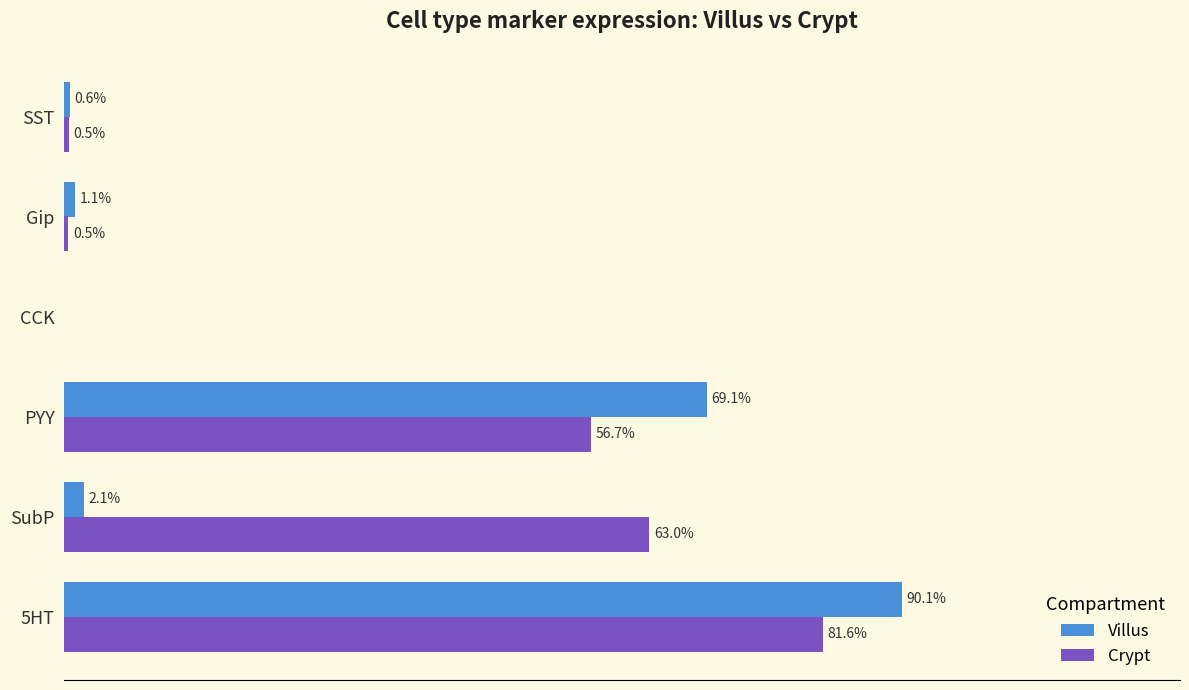

Where is Villus nearest to the value 45?

PYY